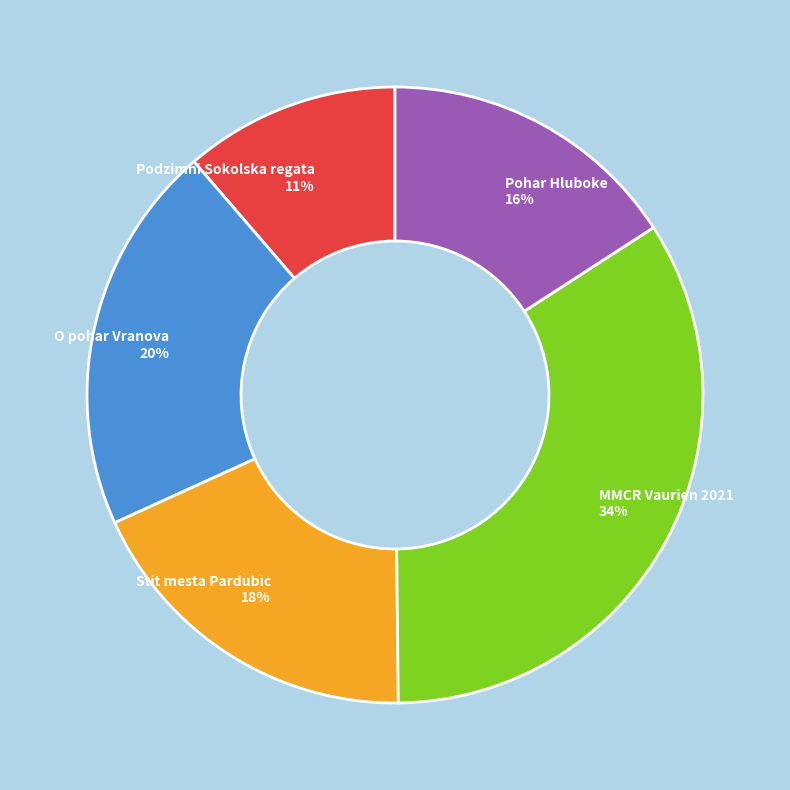

What percentage is the Podzimni Sokolska regata slice, to the nearest percent?

11%